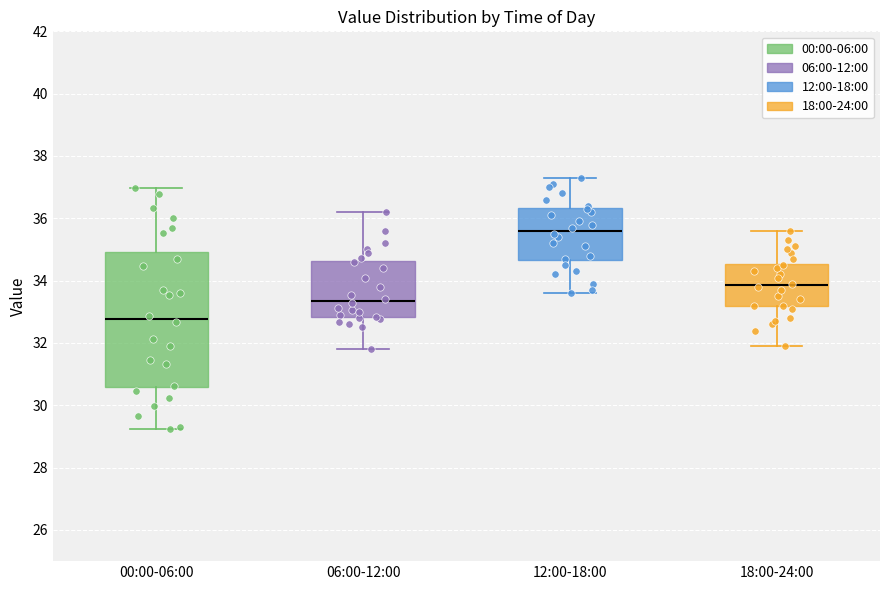

Reading left to right, read every box against the y-axis: the position of its median line, the range the box covers, and the ends of its whiskers. The values are not printed on the chart, so give them approximately, as read against the axis.

00:00-06:00: median 32.8, box 30.6 to 35.0, whiskers 29.2 to 37.0
06:00-12:00: median 33.4, box 32.8 to 34.6, whiskers 31.8 to 36.2
12:00-18:00: median 35.6, box 34.6 to 36.4, whiskers 33.6 to 37.4
18:00-24:00: median 33.8, box 33.2 to 34.6, whiskers 32.0 to 35.6